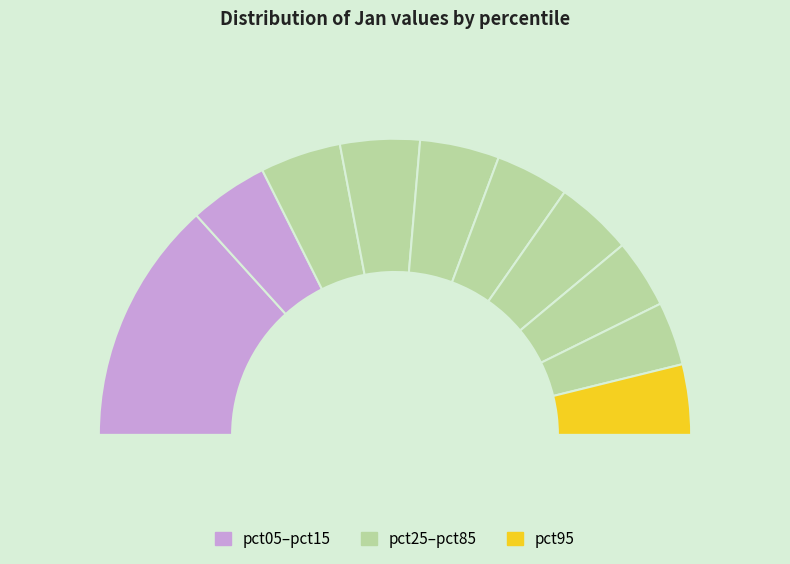

Count the number of slices in the pie.

10